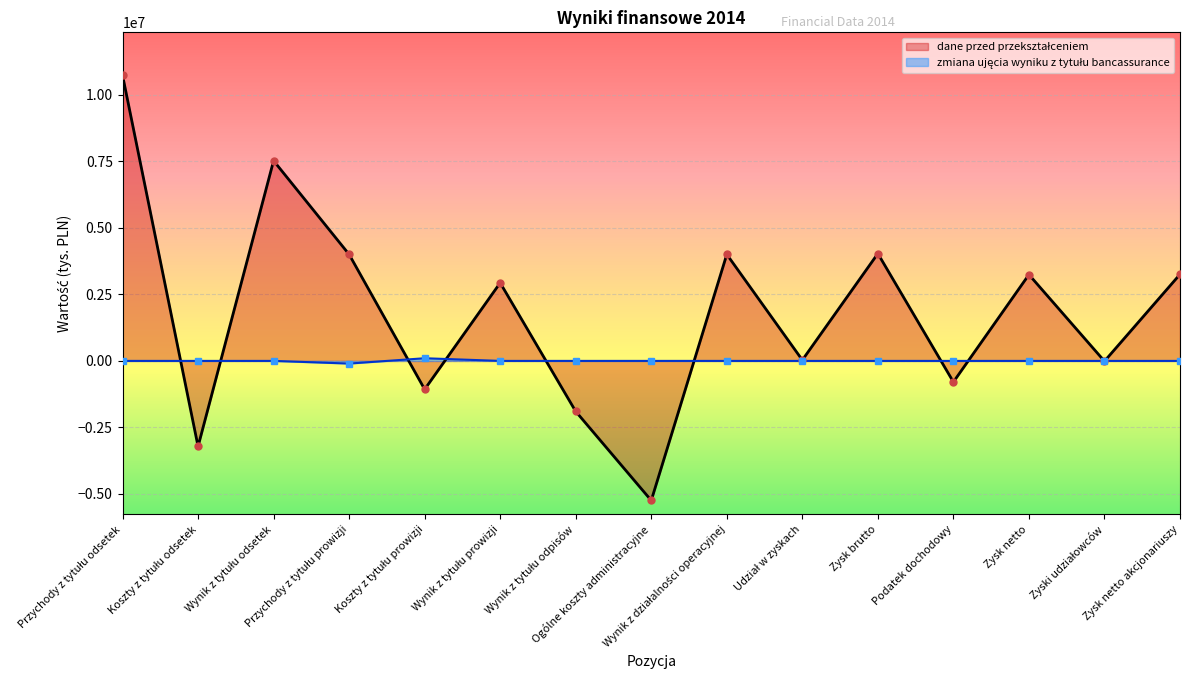

True or false: dane przed przekształceniem and zmiana ujęcia wyniku z tytułu bancassurance intersect in this chart.

True